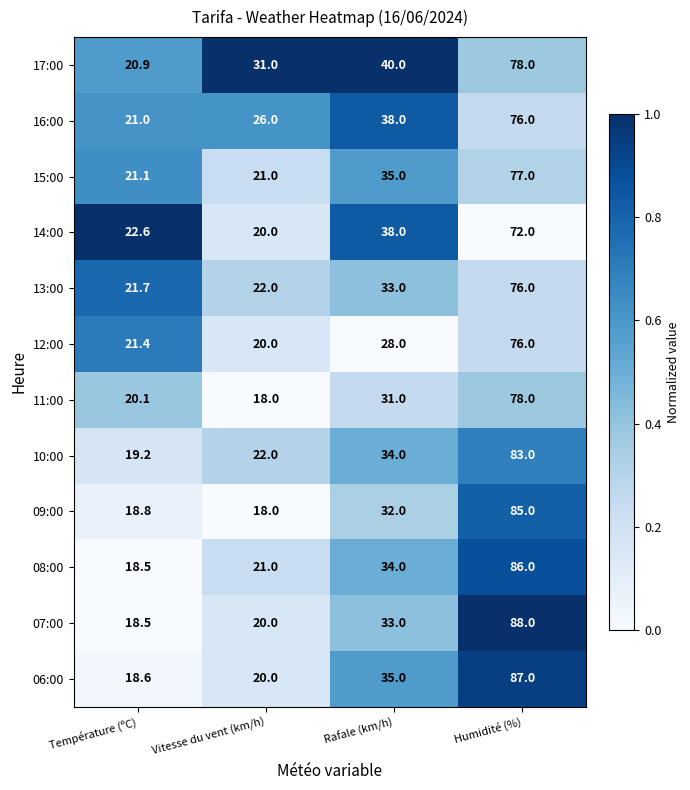

Which series changed the most between Vitesse du vent (km/h) and Rafale (km/h)?

14:00